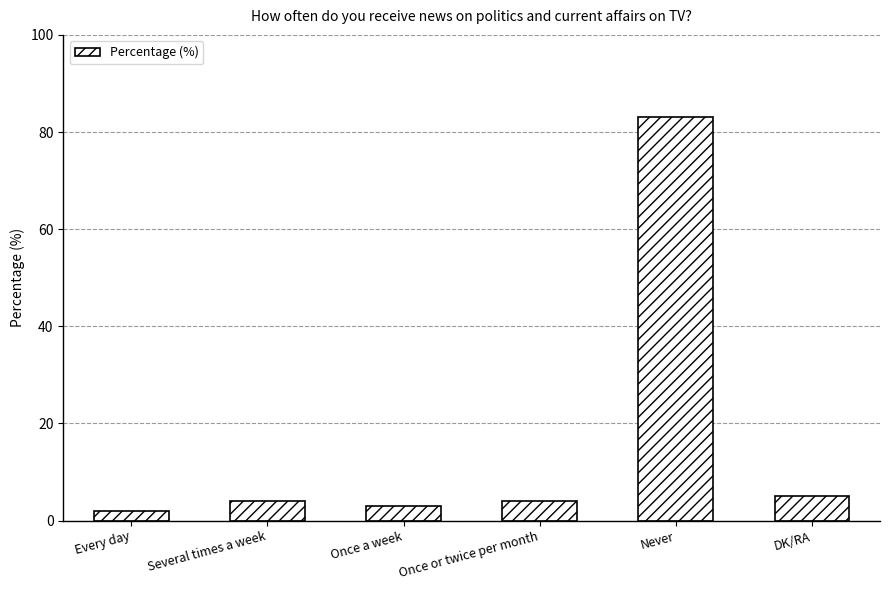

How many distinct data groups are displayed?

1